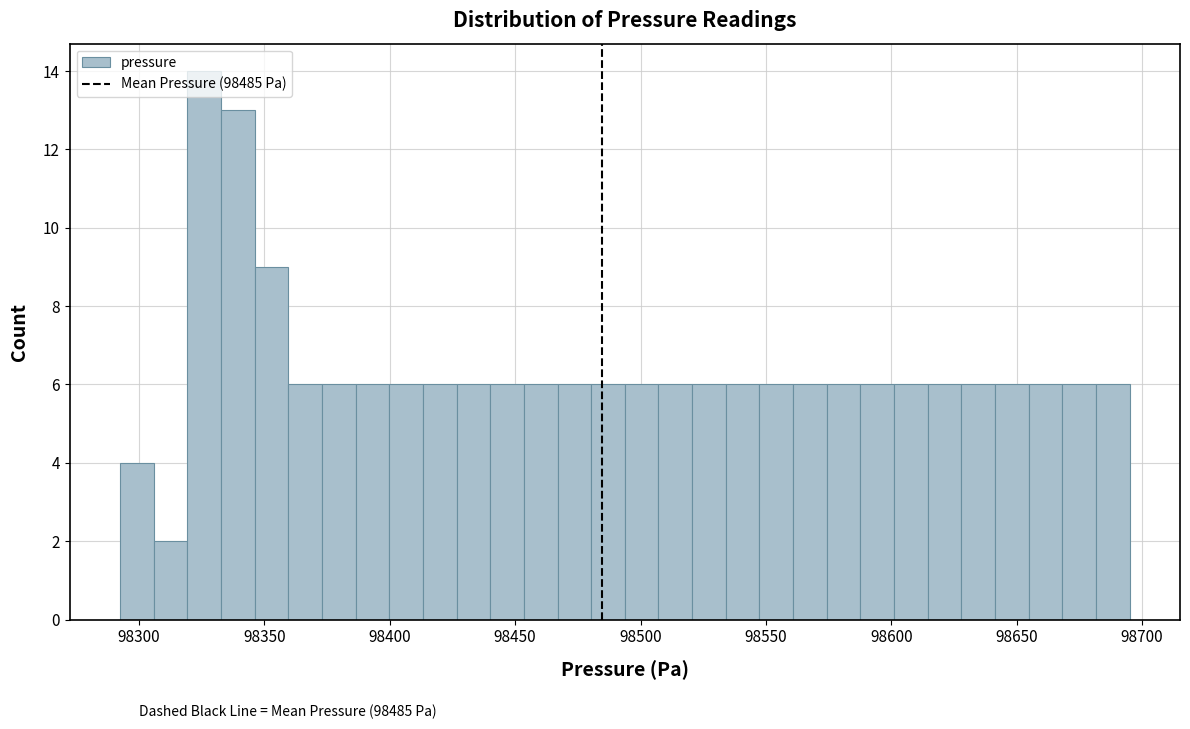

Read against the x-axis, roughly where is the centre of the tallest bar?

98325